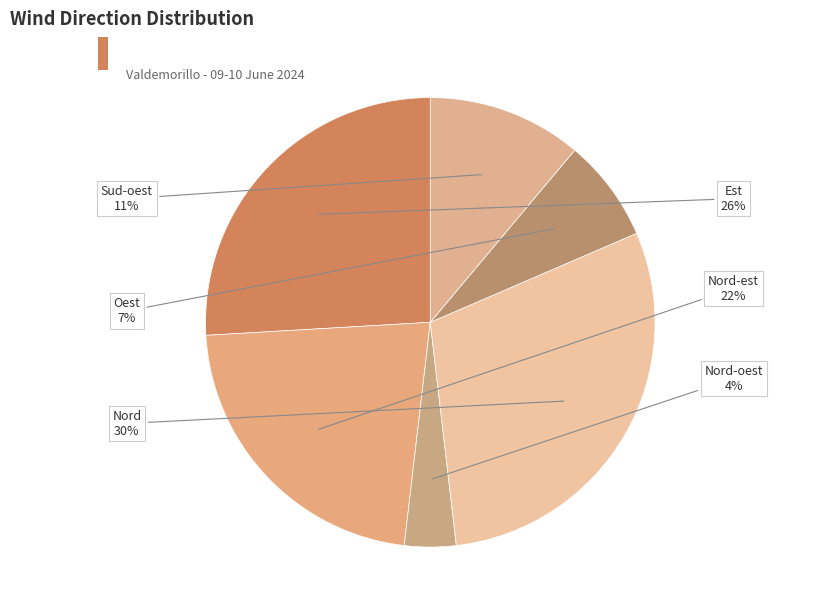

True or false: Nord accounts for 39% of the total.

False